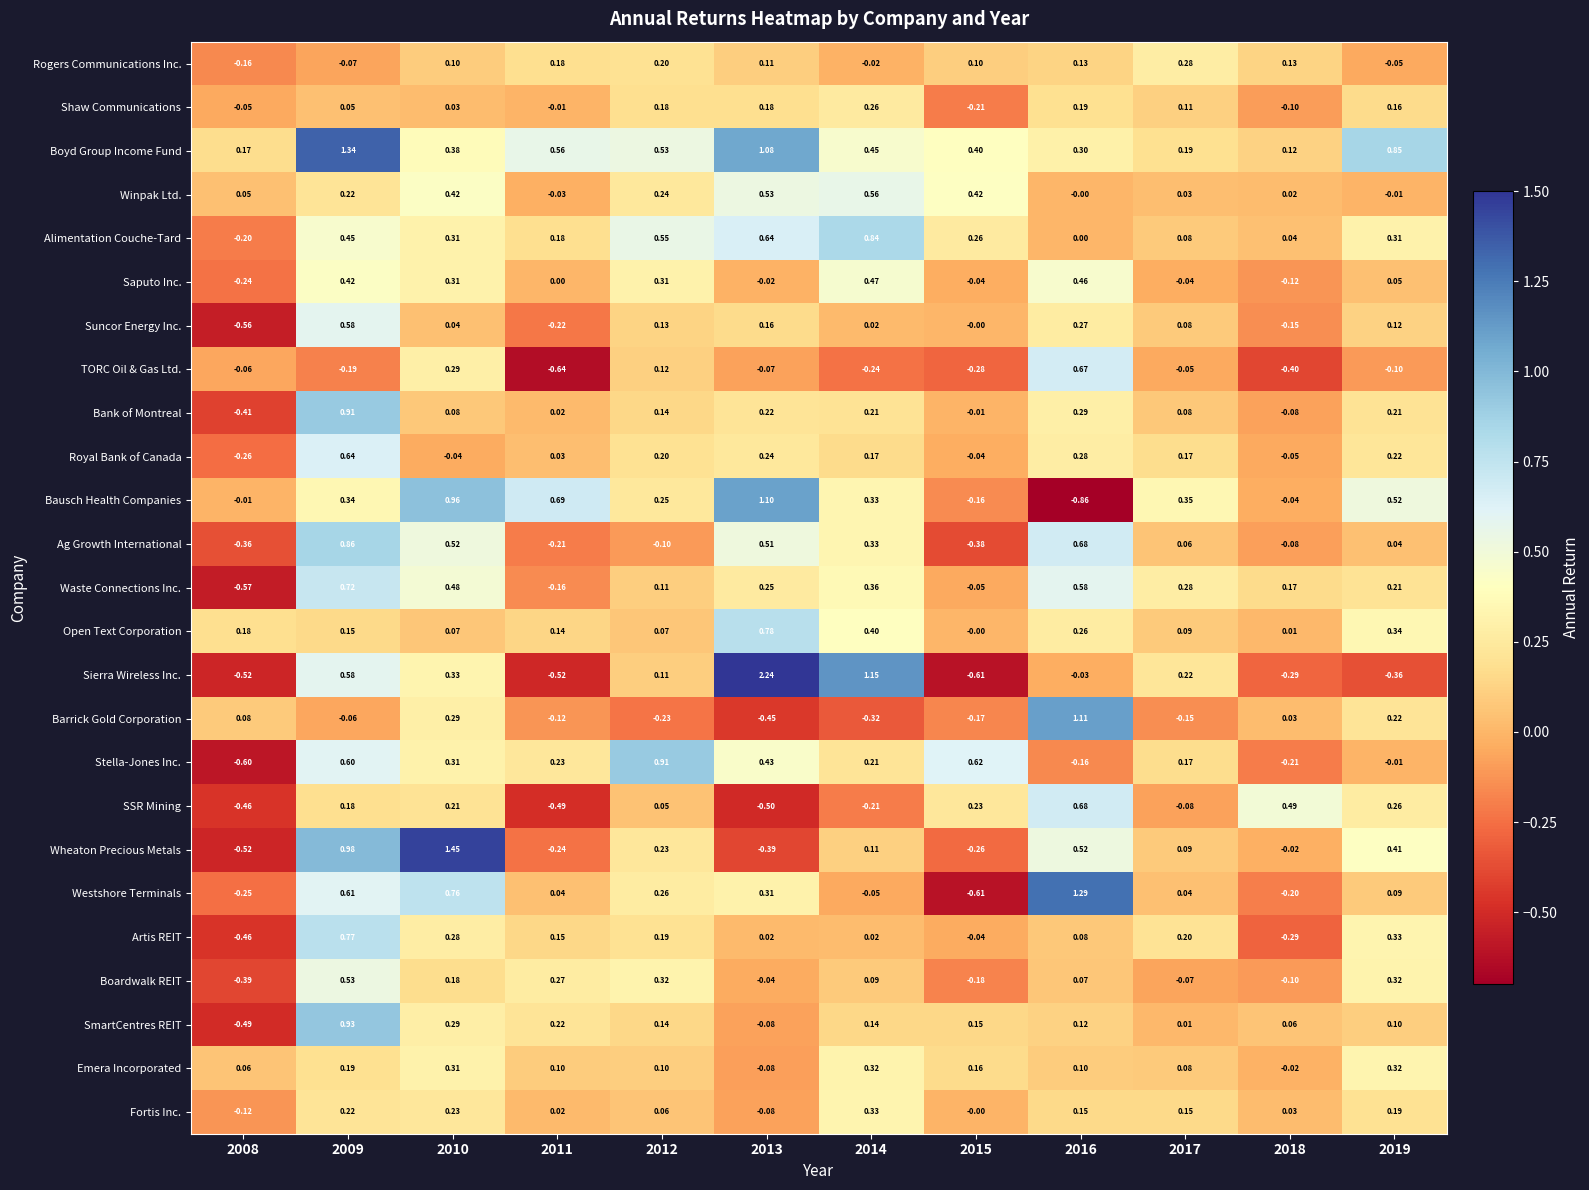

How many values in the TORC Oil & Gas Ltd. series are below 0?

9